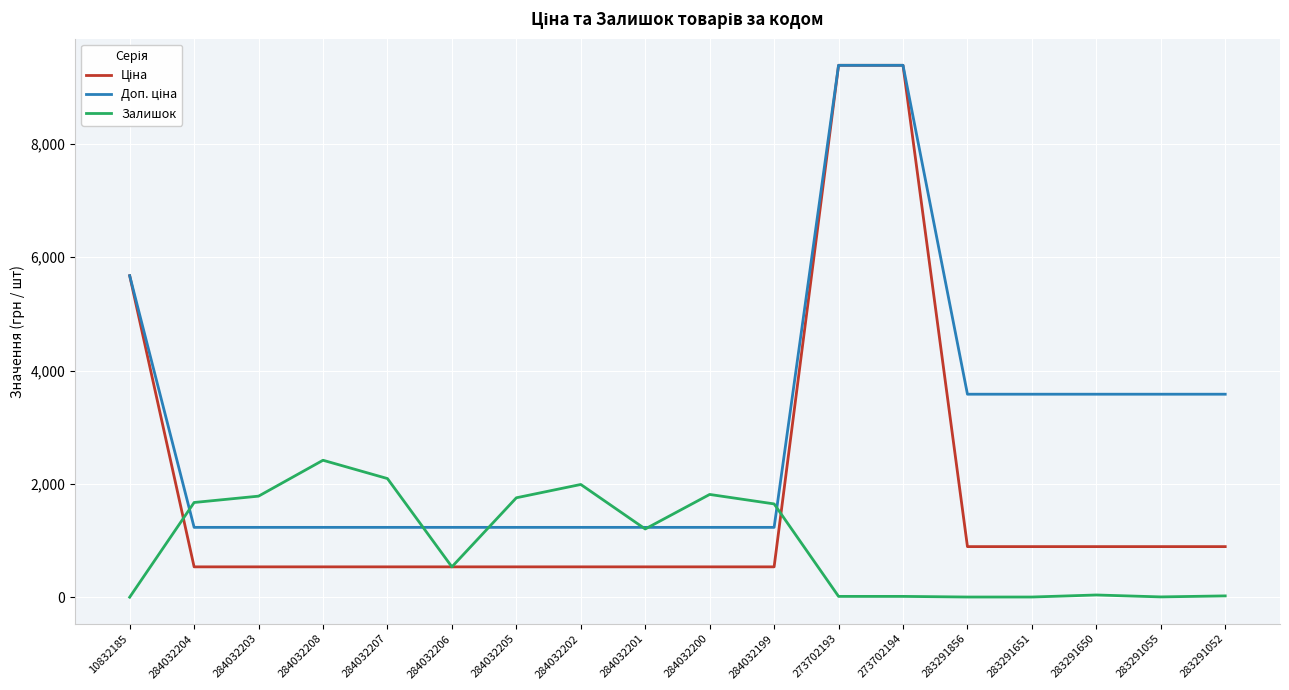

Which category has the highest value in the Залишок series?

284032208